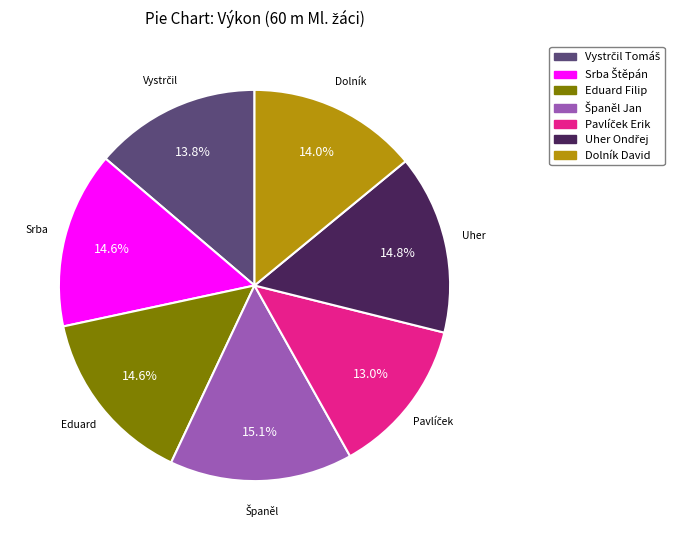

What percentage is NOT represented by Dolník David?

86.0%